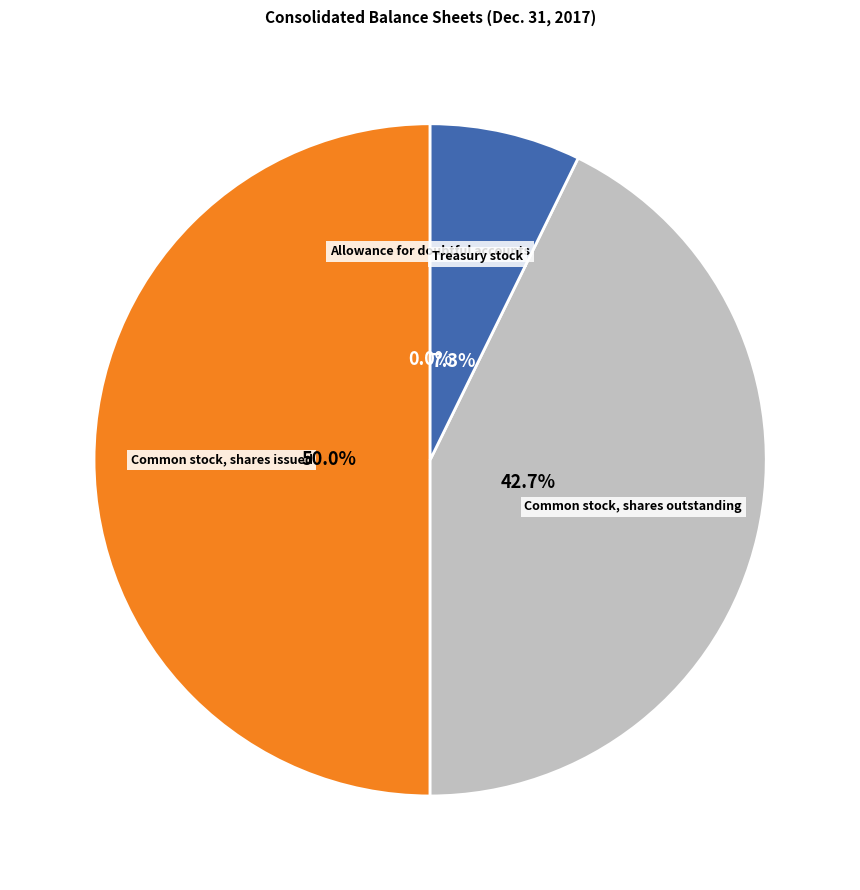

To the nearest percent, what is the average slice percentage?

25%